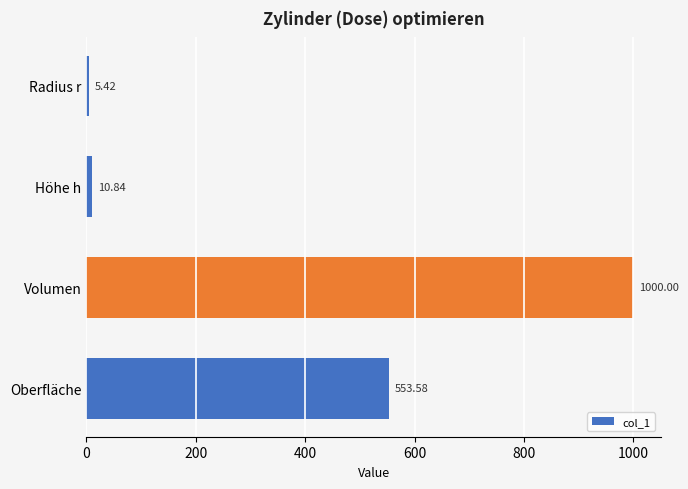

What is the average value?

392.5